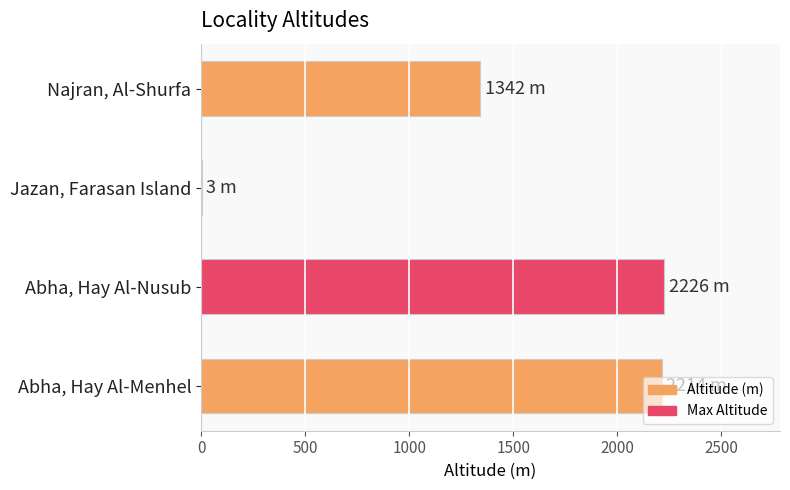

What is the greatest value displayed?

2226